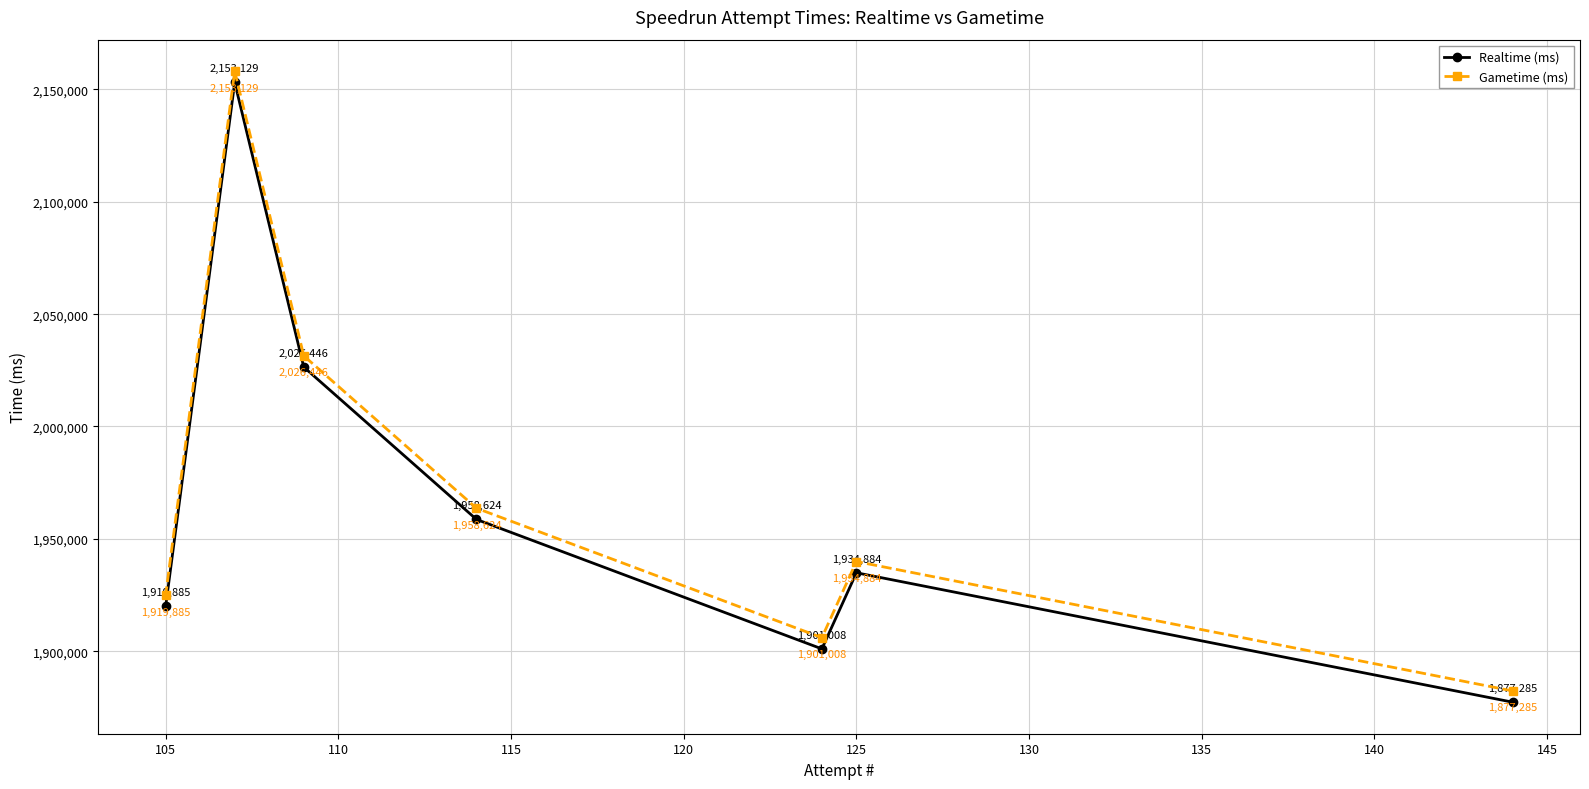

List the series in order of their overall mean, lowest first.

Realtime (ms), Gametime (ms)